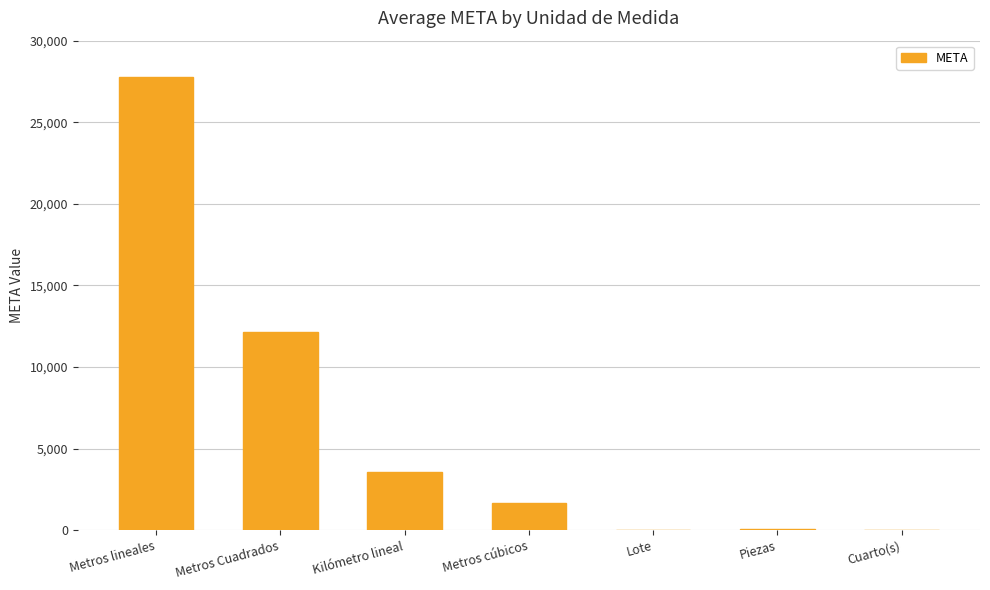

What is the average value?

6476.0